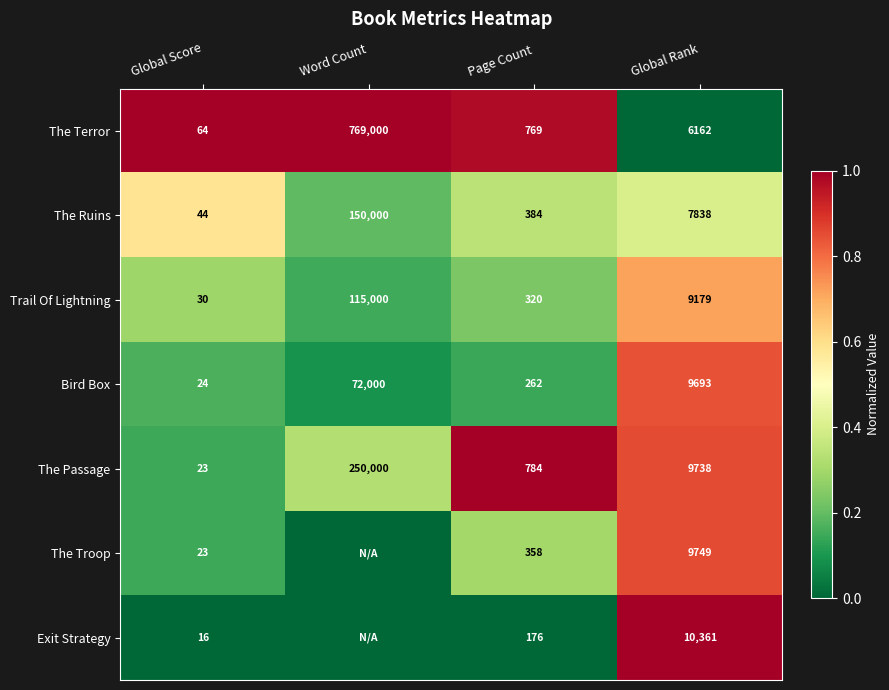

What is the total value across all series at Global Rank?

62720